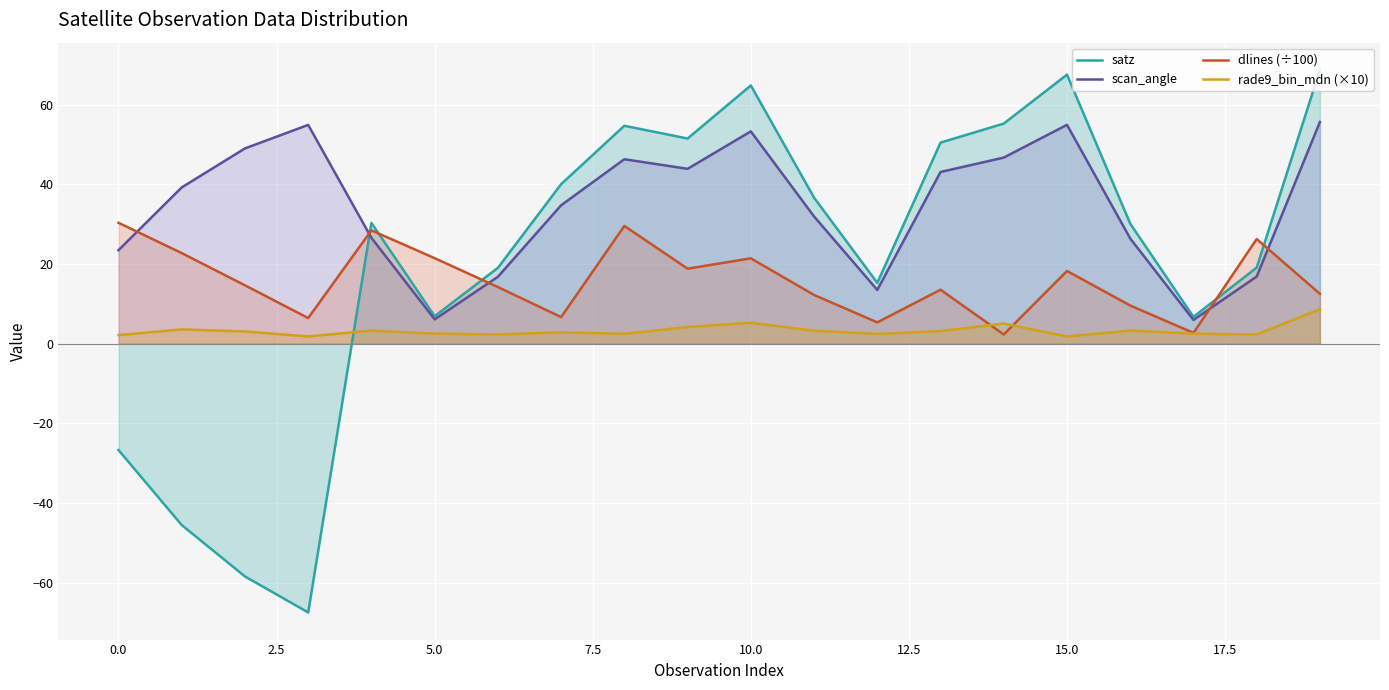

Is it true that satz equals 22.9 at 11?

False